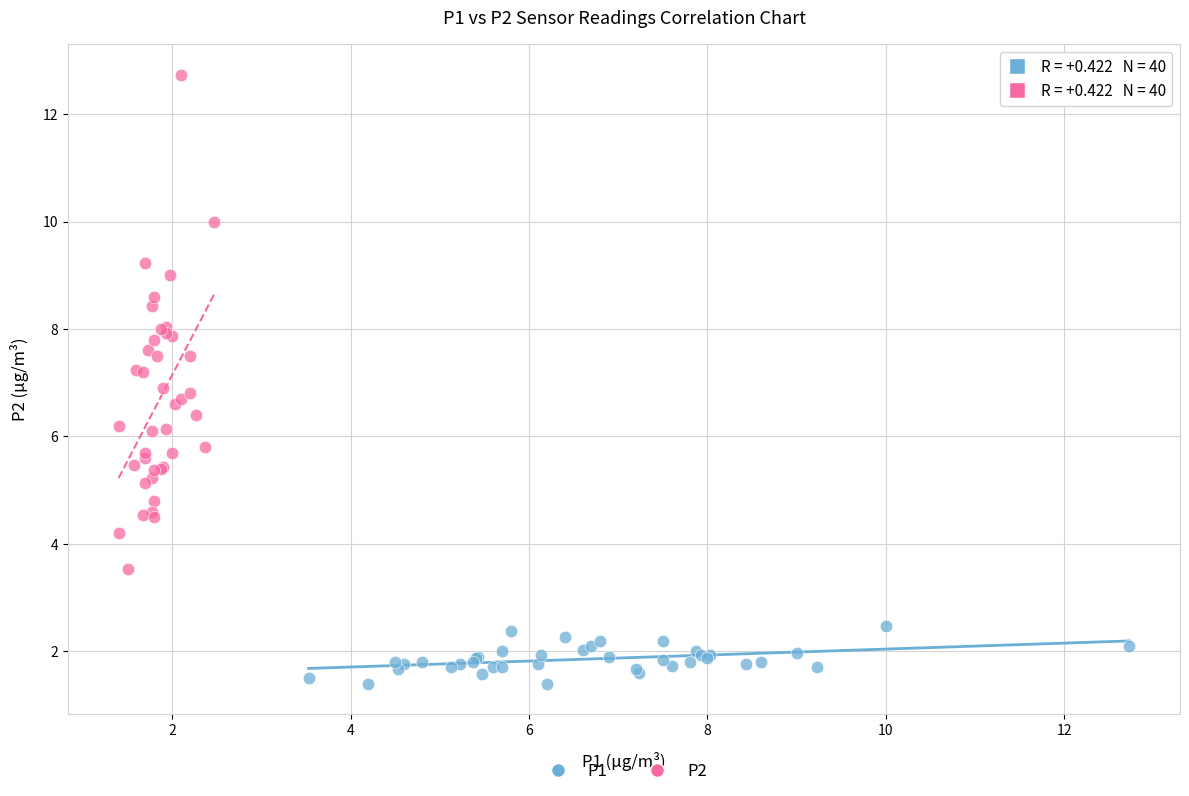

Which series contains the highest Y value?

P2